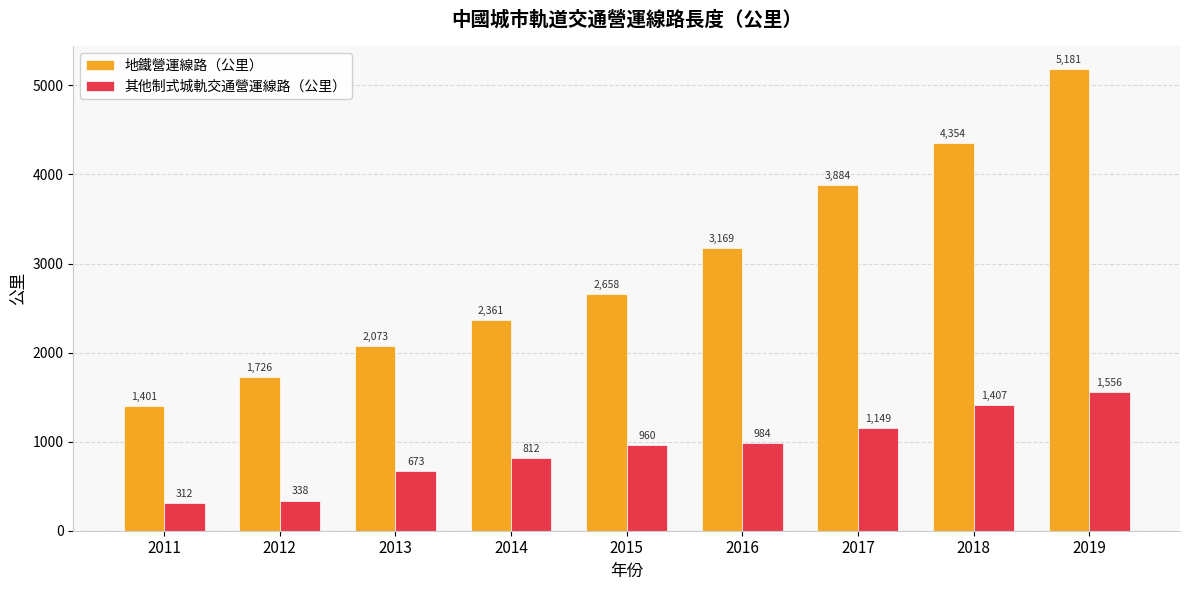

At which label is 地鐵營運線路（公里） closest to 3290?

2016